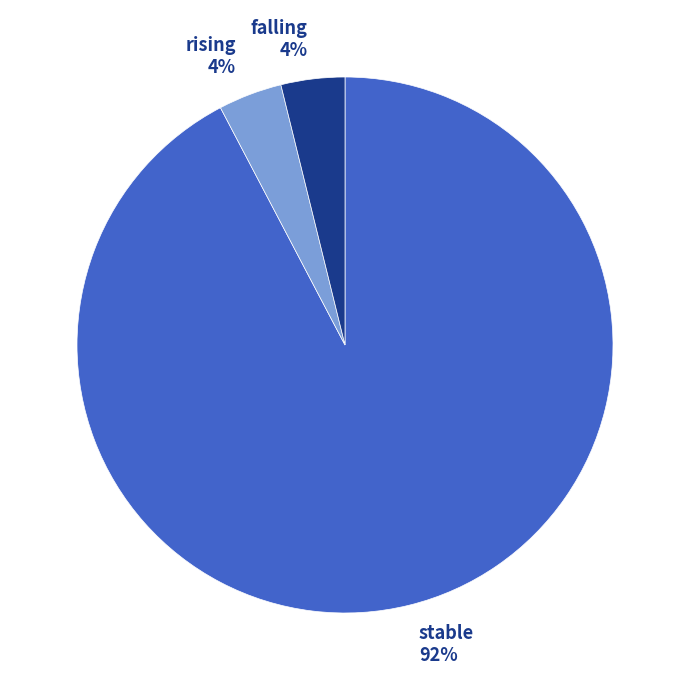

Count the number of slices in the pie.

3